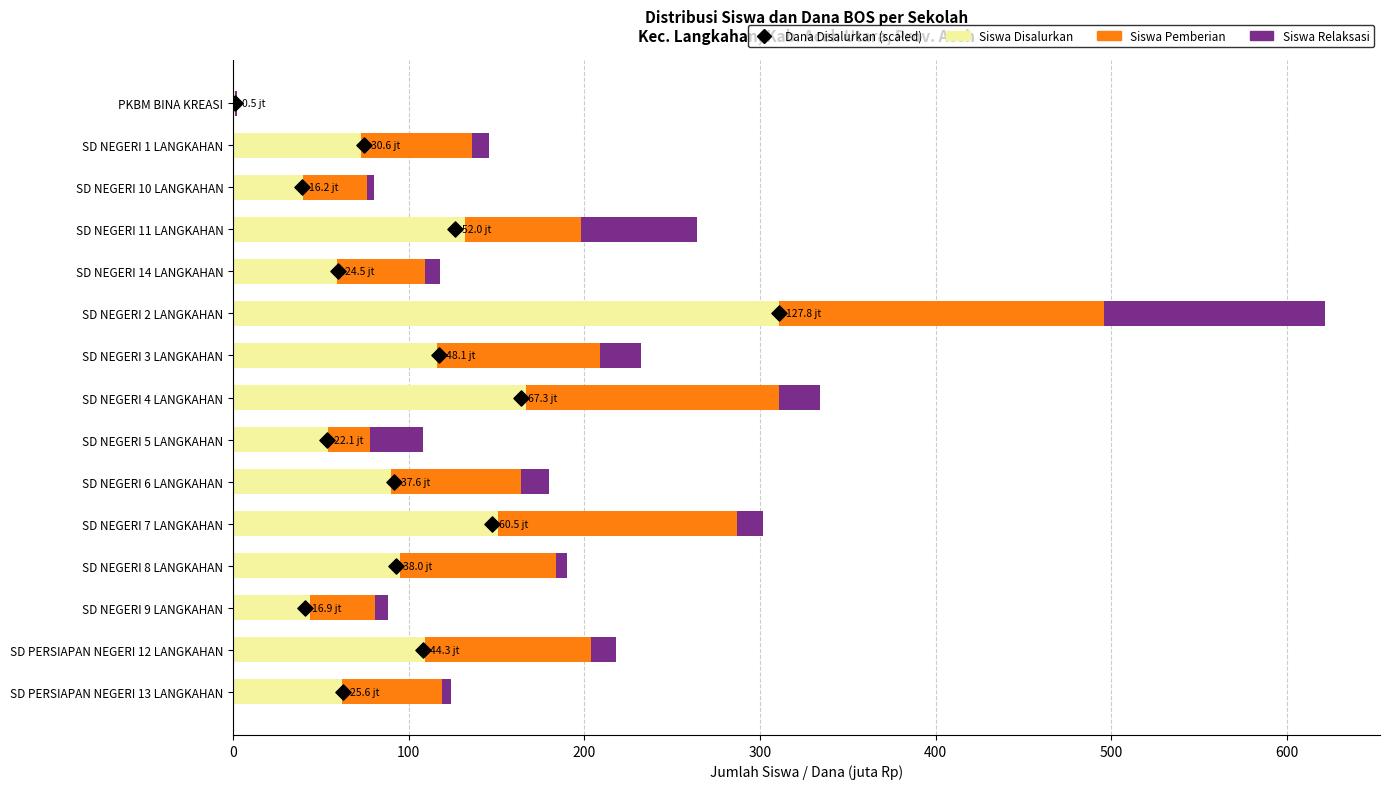

At how many categories does at least one series exceed 142?

3